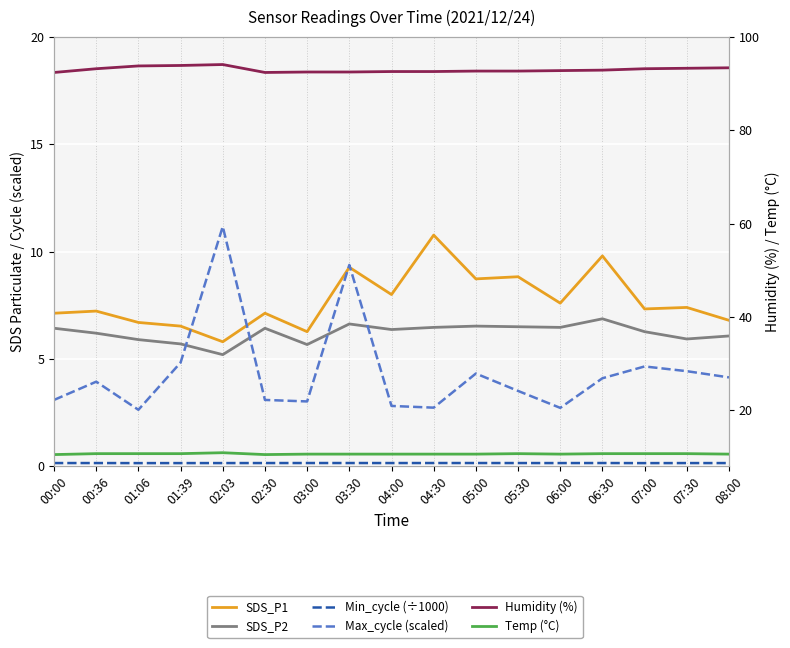

What is the sum of all Temp (°C) values?

181.0